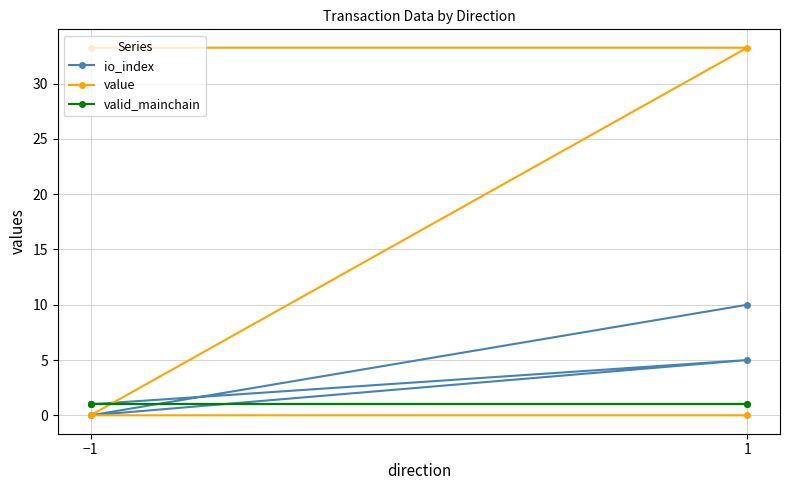

The io_index series shows -5.0 at −1. True or false?

False